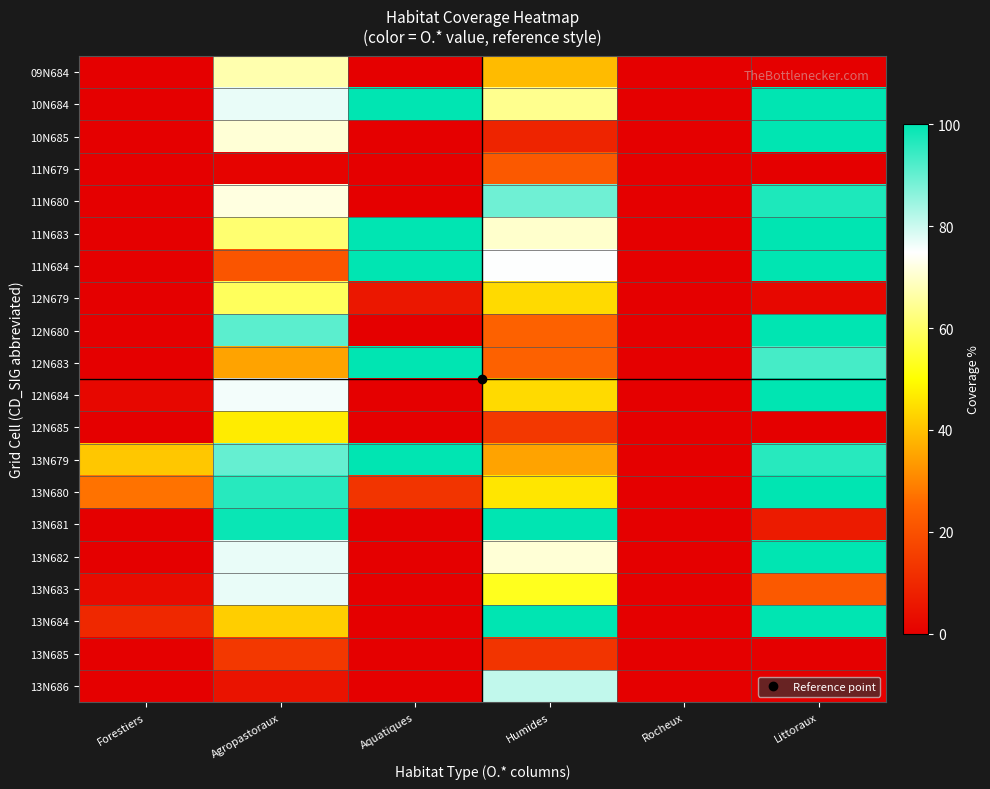

Rank the series by their maximum value, from lowest to highest.

13N685, 11N679, 12N685, 12N679, 09N684, 13N683, 13N686, 11N680, 10N684, 10N685, 11N683, 11N684, 12N680, 12N683, 12N684, 13N679, 13N680, 13N681, 13N682, 13N684